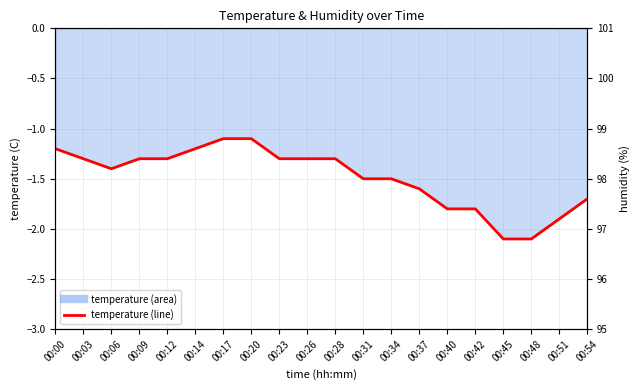

Is it true that temperature equals -1.9 at 00:14?

False